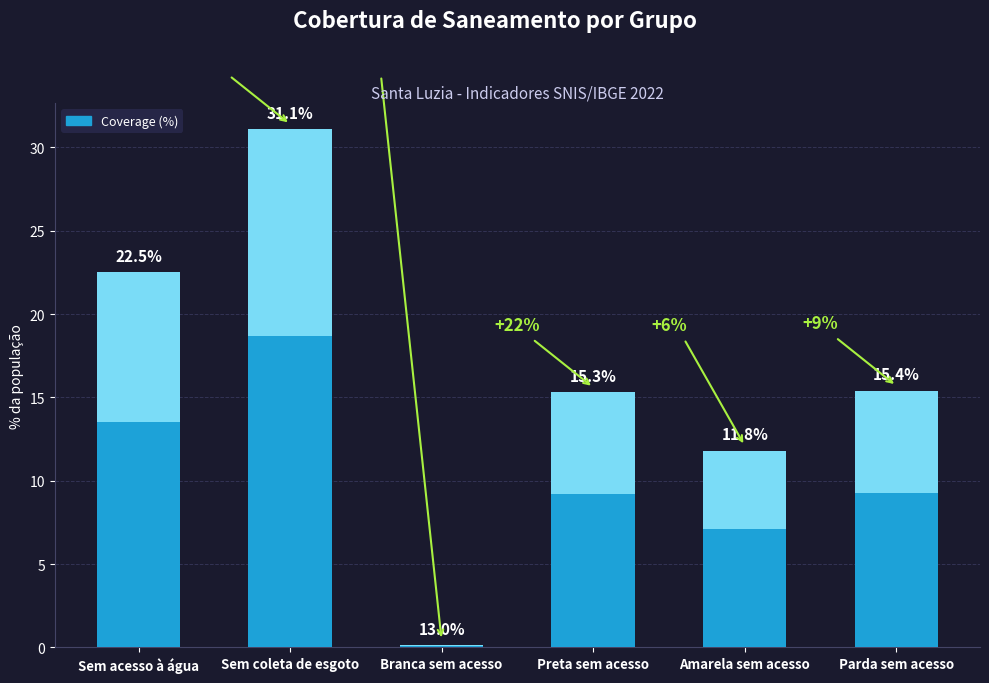

List the labels in order of value, largest first.

Sem coleta de esgoto, Sem acesso à água, Parda sem acesso, Preta sem acesso, Amarela sem acesso, Branca sem acesso